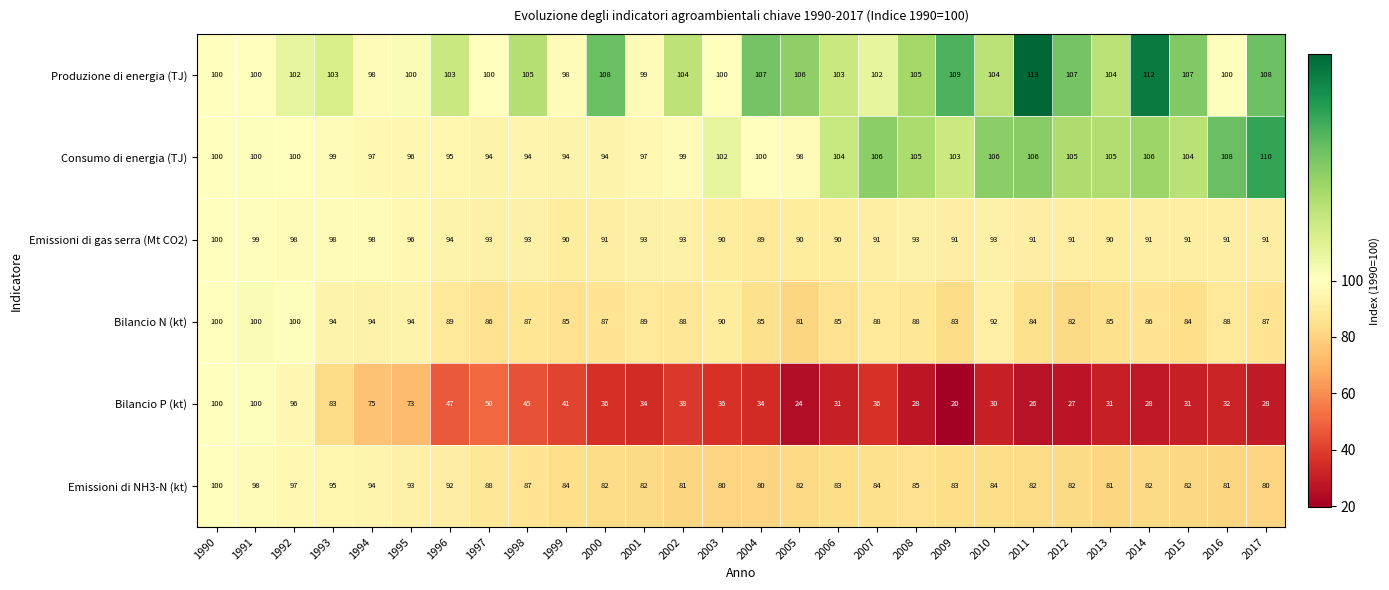

What is the approximate value of Emissioni di NH3-N (kt) at 2016, to the nearest 5?

80